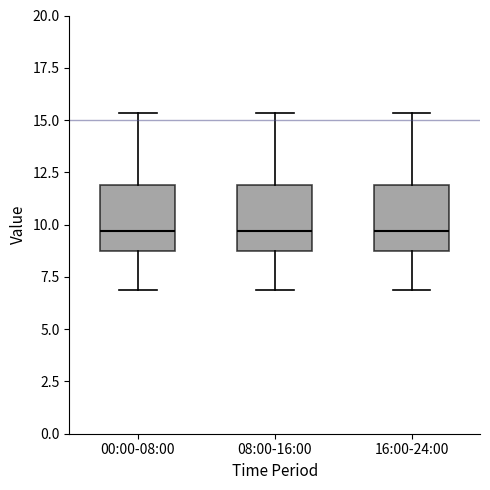

Reading left to right, transcribe this box plot: for each box, give where its median line is, the range the box spans, and where its two whiskers end, as read against the y-axis. The values are not printed on the chart, so give them approximately, as read against the axis.

00:00-08:00: median 9.5, box 8.5 to 12.0, whiskers 7.0 to 15.5
08:00-16:00: median 9.5, box 8.5 to 12.0, whiskers 7.0 to 15.5
16:00-24:00: median 9.5, box 8.5 to 12.0, whiskers 7.0 to 15.5